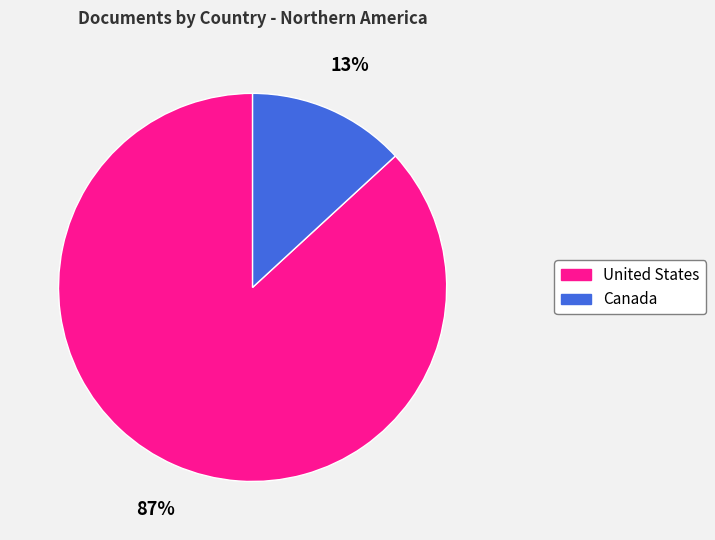

Between Canada and United States, which is larger?

United States